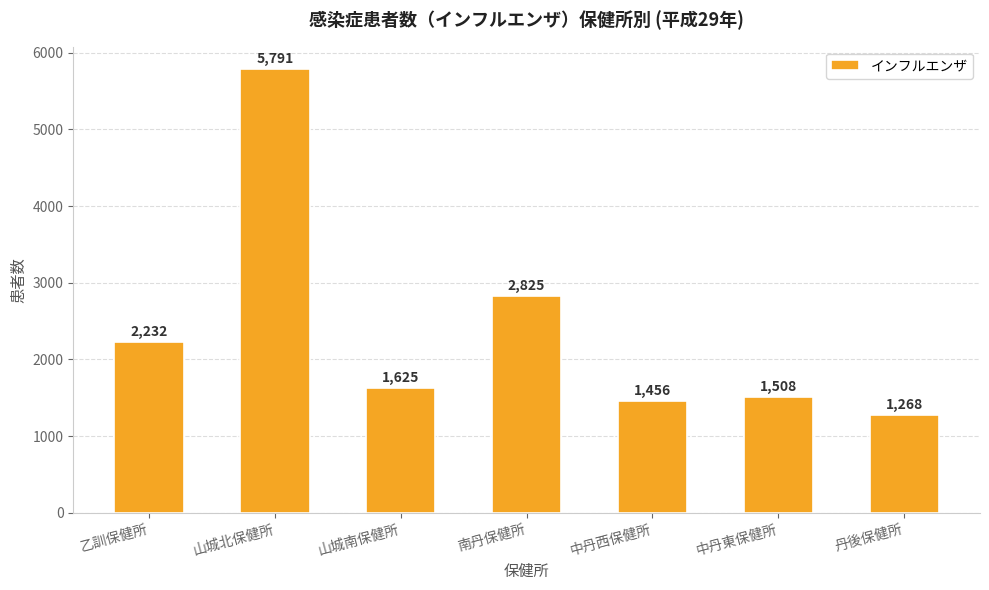

How many data points are less than 1625?

3